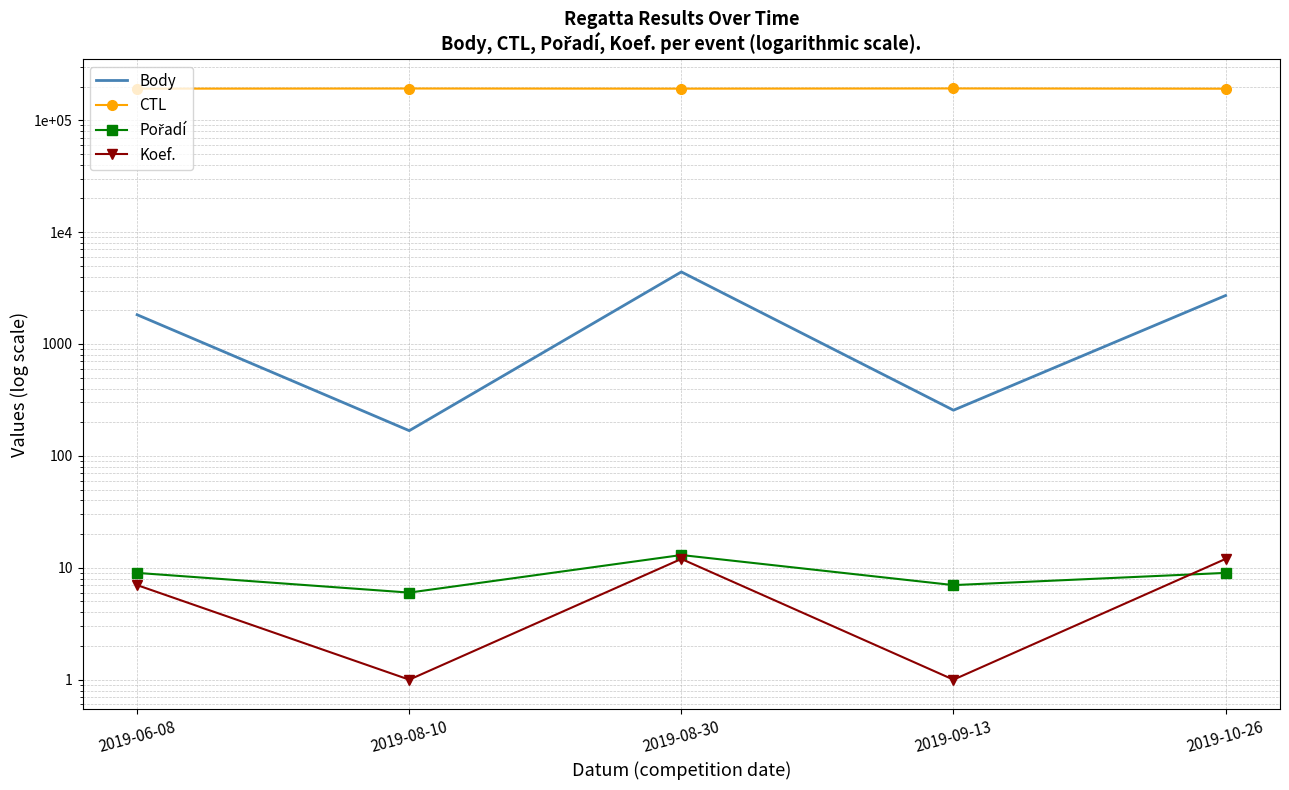

Reading left to right, extract all data points from this chart.

Body: 2019-06-08=1825	2019-08-10=168	2019-08-30=4407	2019-09-13=256	2019-10-26=2711
CTL: 2019-06-08=191306	2019-08-10=191904	2019-08-30=191322	2019-09-13=192154	2019-10-26=191150
Pořadí: 2019-06-08=9	2019-08-10=6	2019-08-30=13	2019-09-13=7	2019-10-26=9
Koef.: 2019-06-08=7	2019-08-10=1	2019-08-30=12	2019-09-13=1	2019-10-26=12